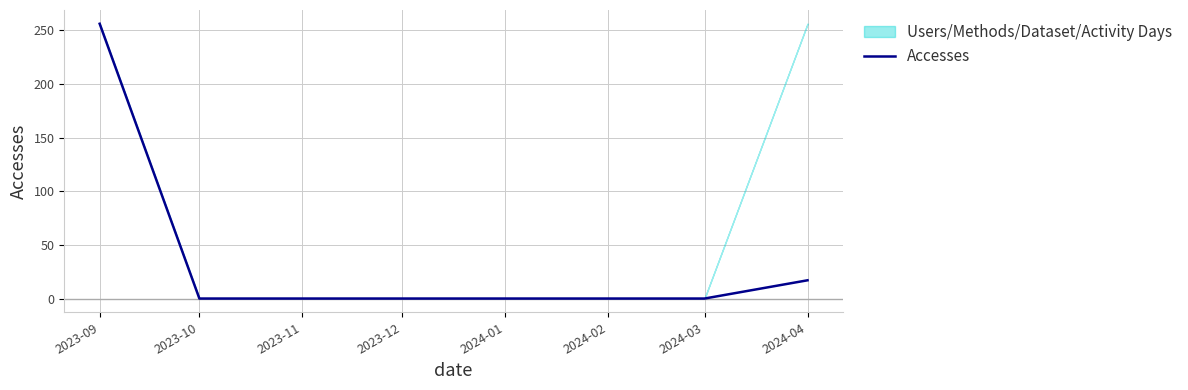

Does the chart display data point markers on the line(s)?

No